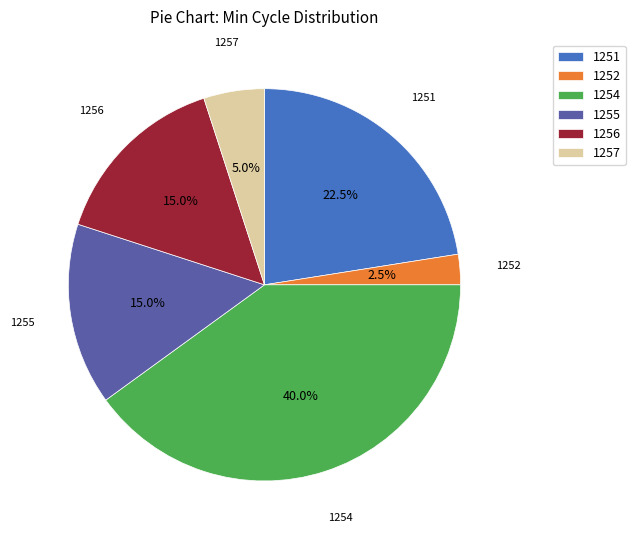

What percentage is the 1257 slice, to the nearest percent?

5%